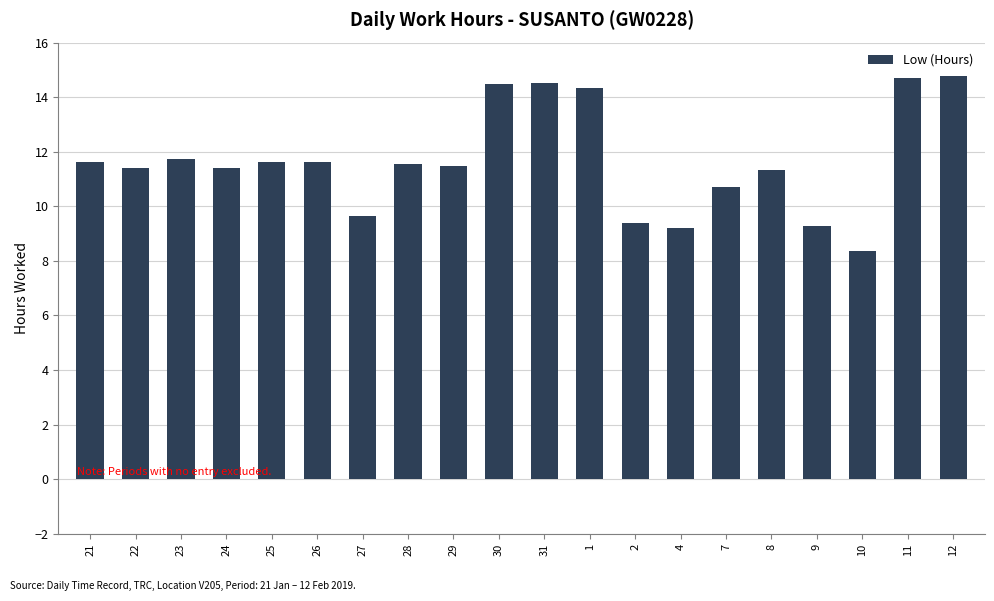

What is the greatest value displayed?

14.8